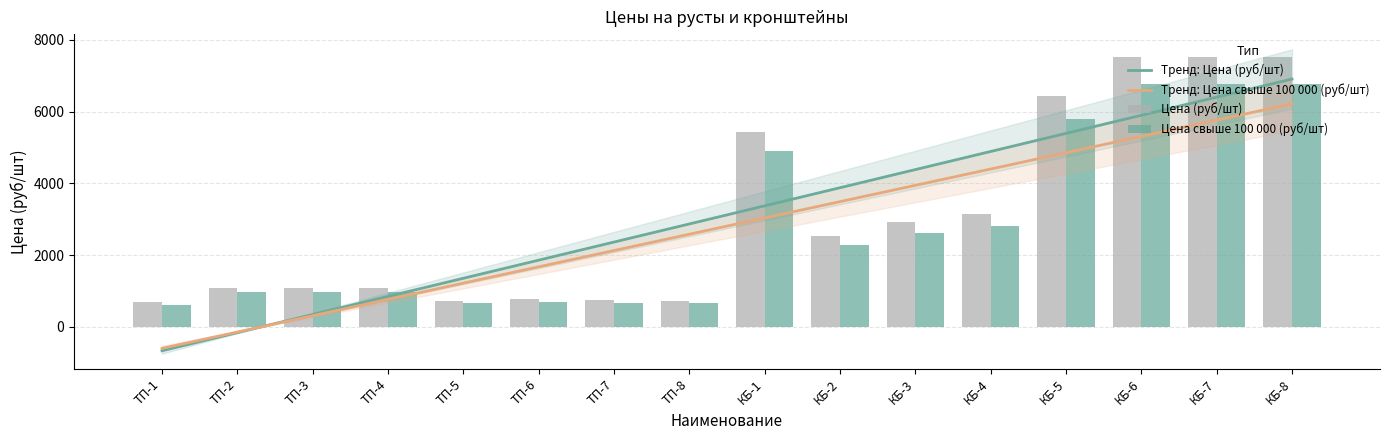

What is the difference between the highest and lowest values at ТП-8?

72.6